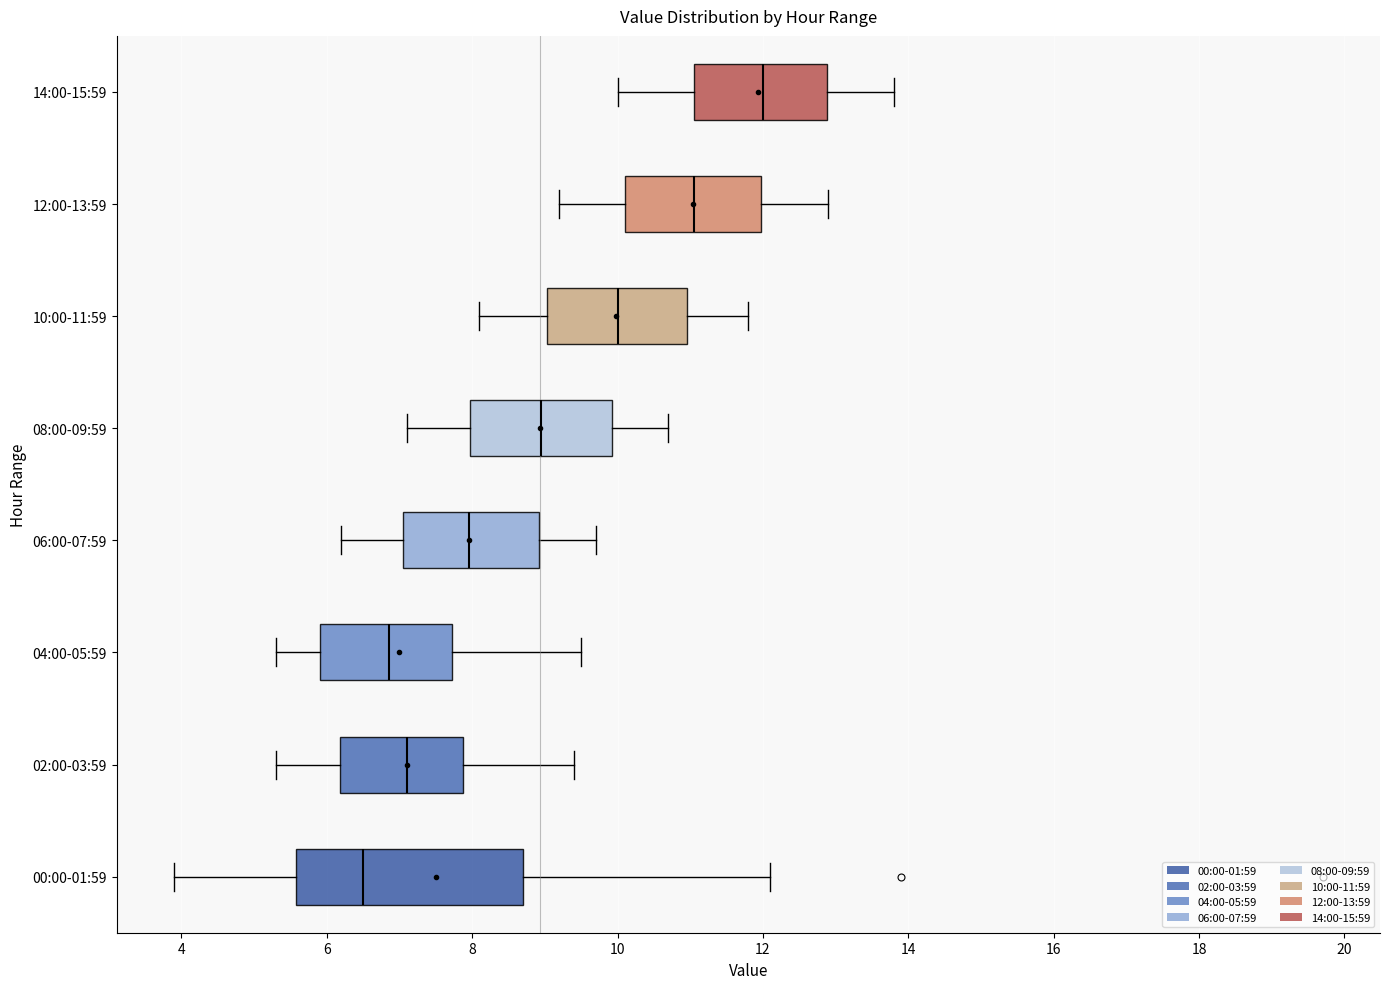

Comparing the boxes themselves (not the whiskers), which one is the widest?

00:00-01:59